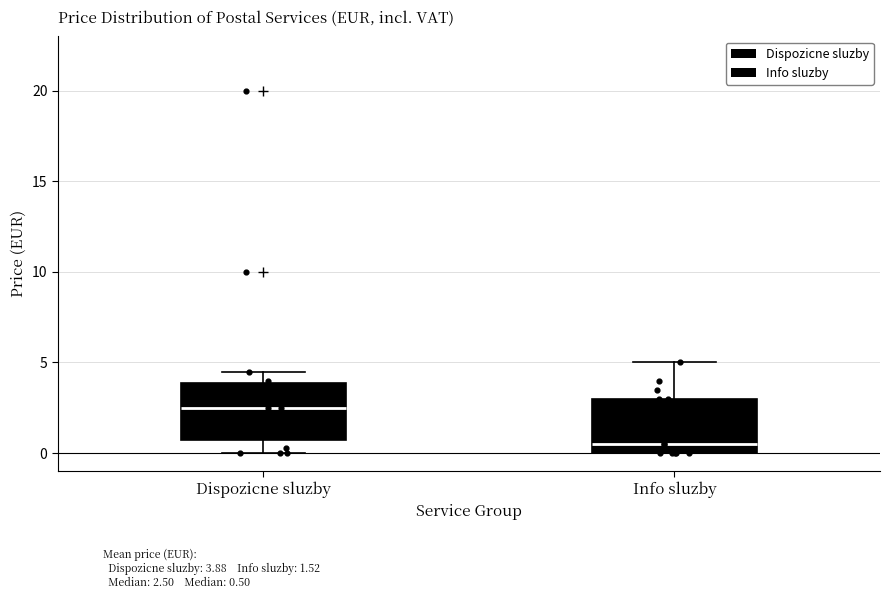

Reading left to right, read every box against the y-axis: the position of its median line, the range the box covers, and the ends of its whiskers. The values are not printed on the chart, so give them approximately, as read against the axis.

Dispozicne sluzby: median 2.5, box 0.5 to 4.0, whiskers 0.0 to 4.5
Info sluzby: median 0.5, box 0.0 to 3.0, whiskers 0.0 to 5.0